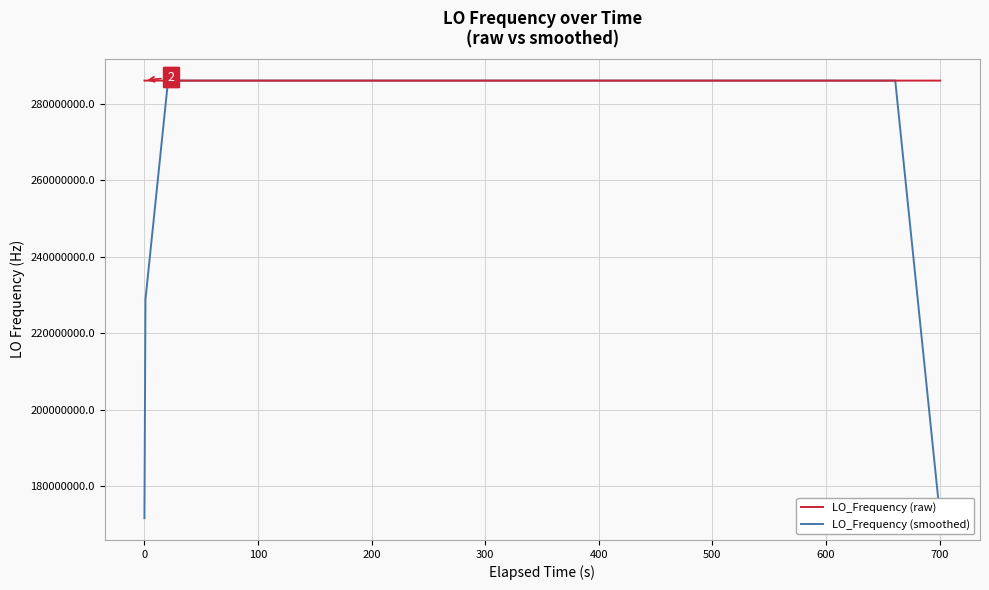

Which series has the largest total across all categories?

LO_Frequency (raw)